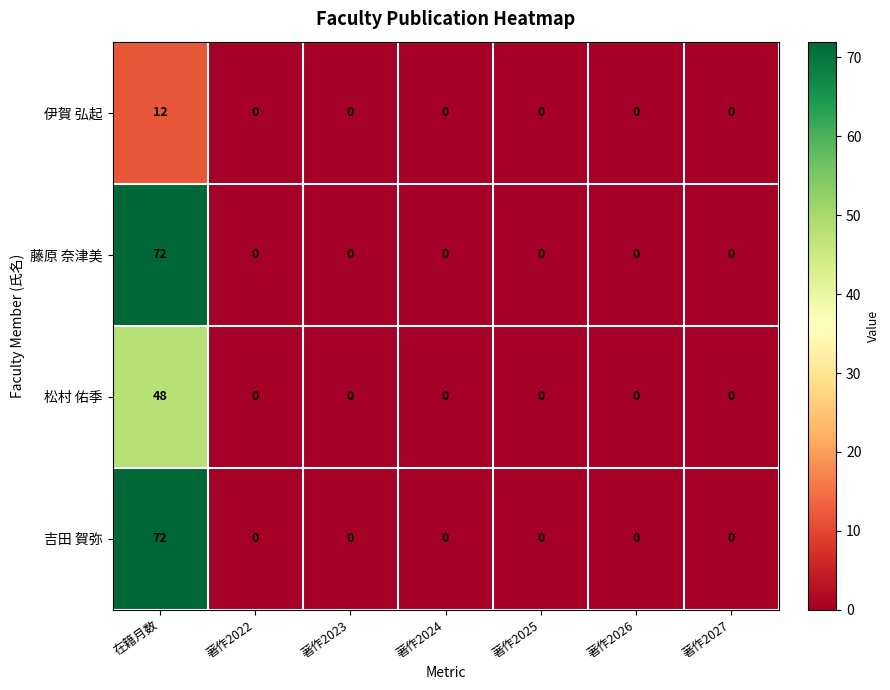

At which category is the sum across all series the highest?

在籍月数